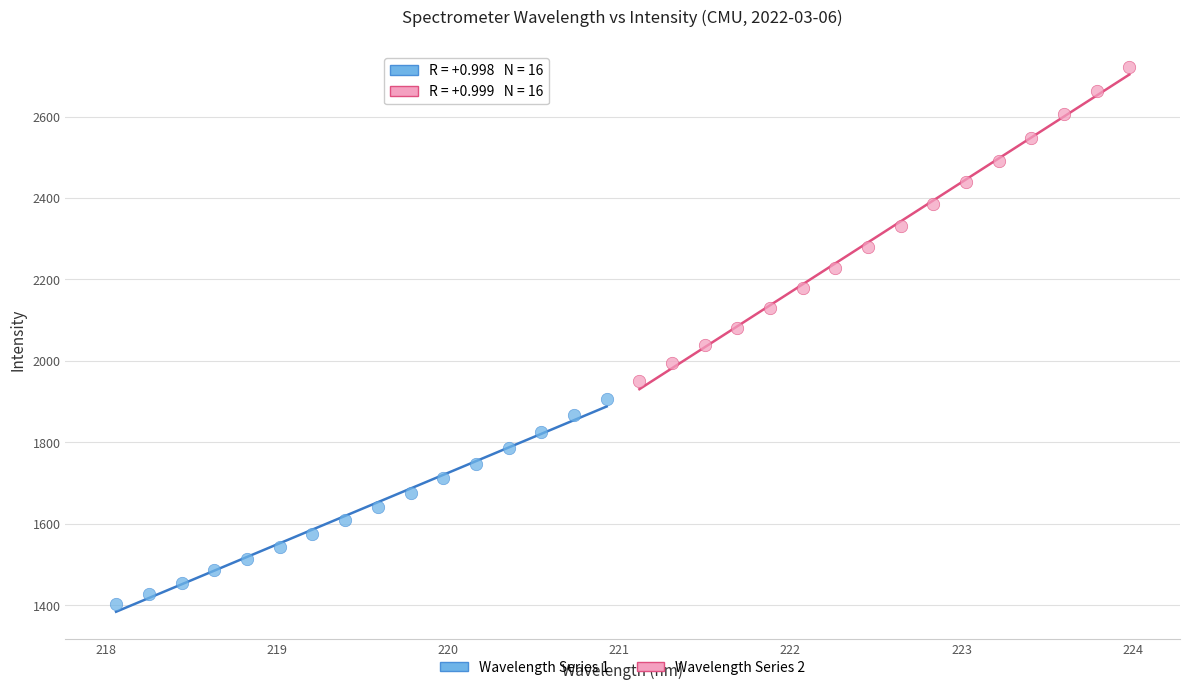

Which series has the largest Y range (max minus min)?

Wavelength Series 2